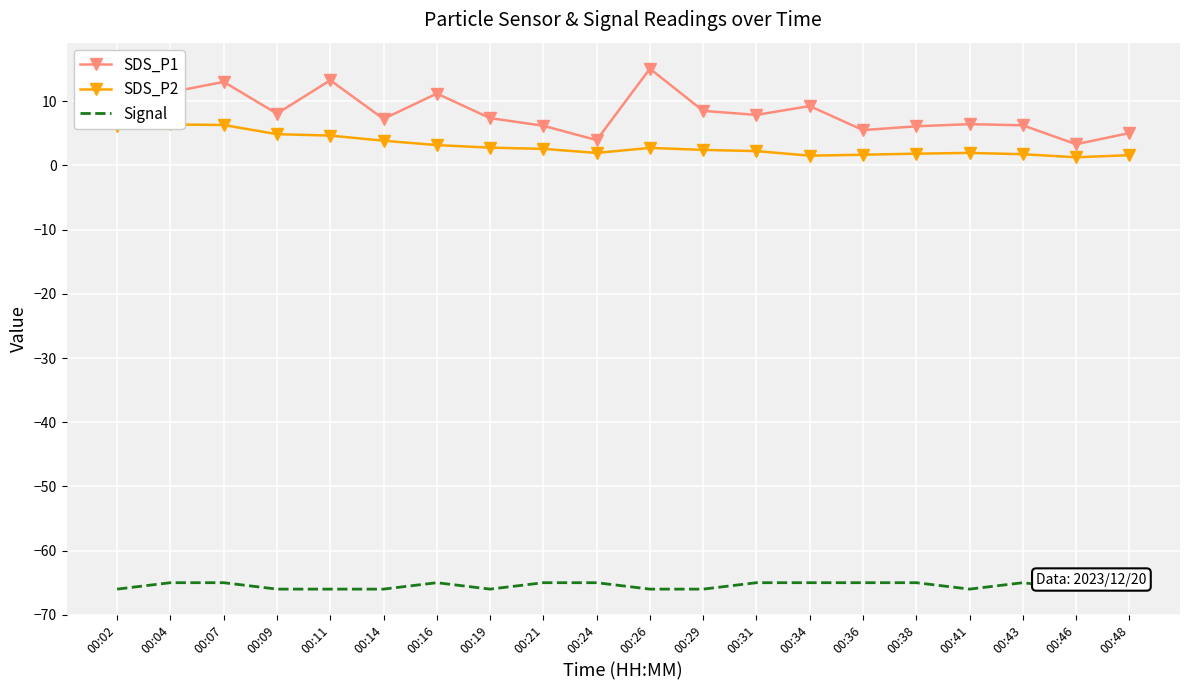

List the labels in order of Signal value, largest first.

00:04, 00:07, 00:16, 00:21, 00:24, 00:31, 00:34, 00:36, 00:38, 00:43, 00:02, 00:09, 00:11, 00:14, 00:19, 00:26, 00:29, 00:41, 00:46, 00:48